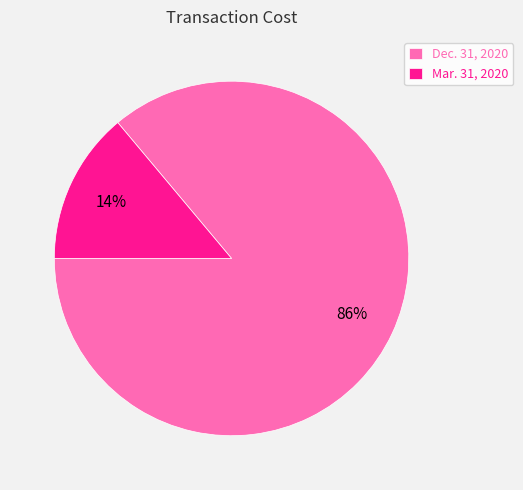

Which has a higher value, Mar. 31, 2020 or Dec. 31, 2020?

Dec. 31, 2020